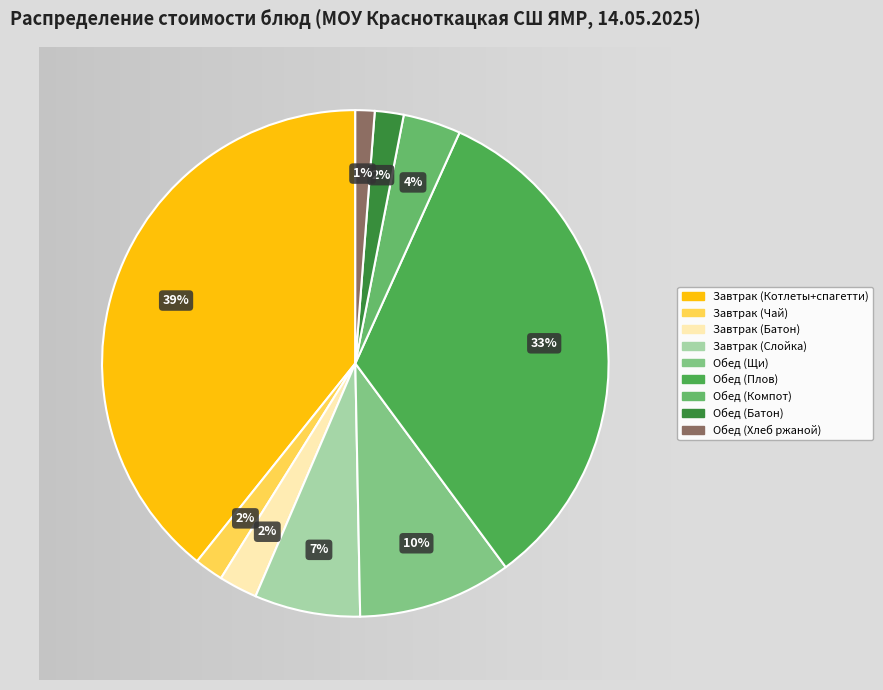

Is there a majority slice in this chart?

No